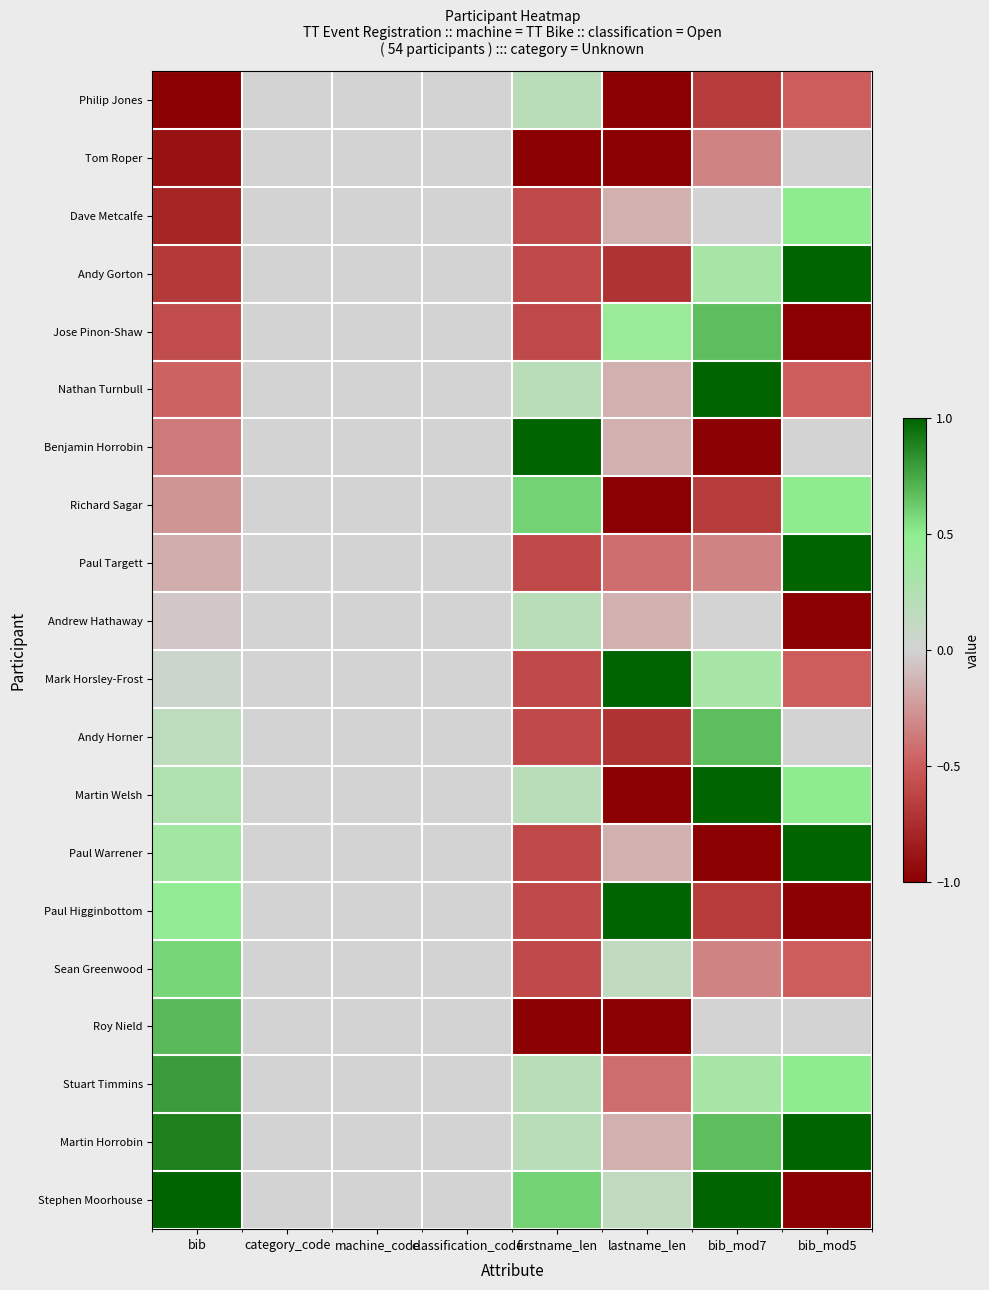

Which category has the lowest value across all series?

bib